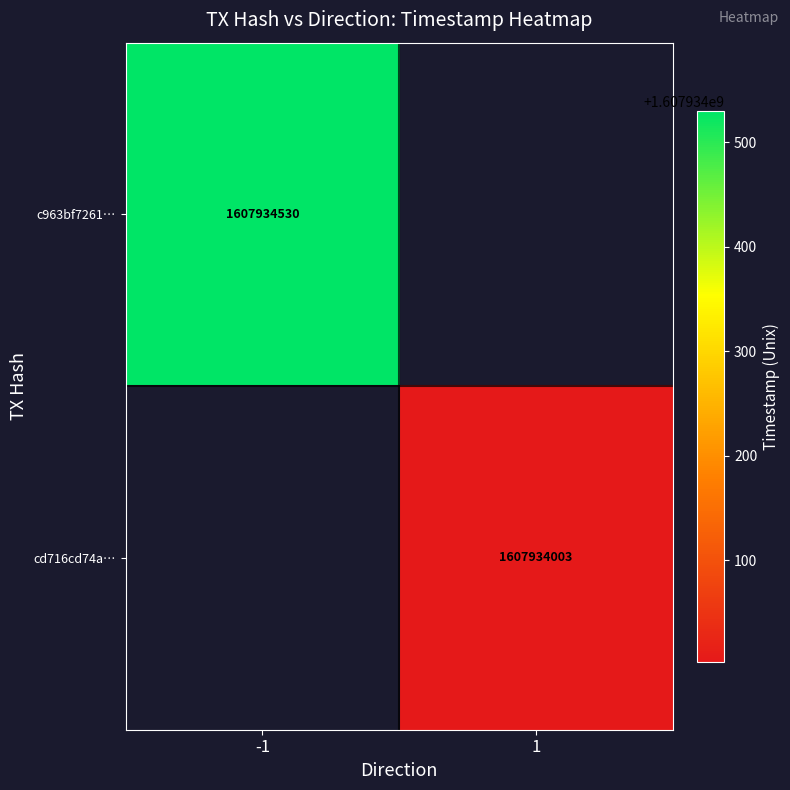

Reading left to right, extract all data points from this chart.

c963bf7261c8f956b870091b226402a12273826: -1	1607934530
cd716cd74ab3f54f11d4565ee283fcfe83f81dc: 1	1607934003